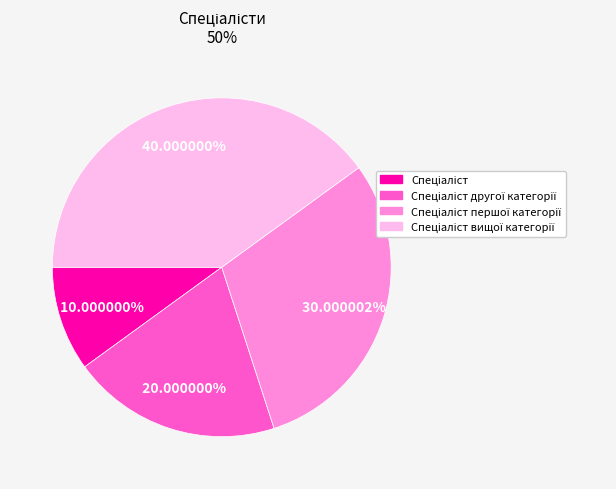

Is there a majority slice in this chart?

No